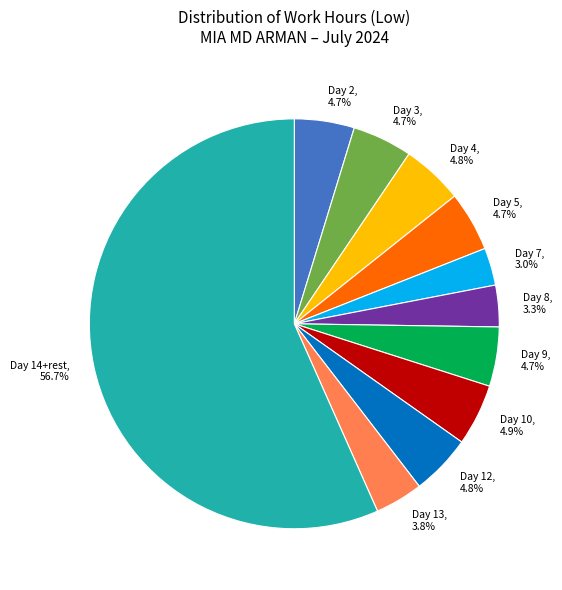

Count the number of slices in the pie.

11